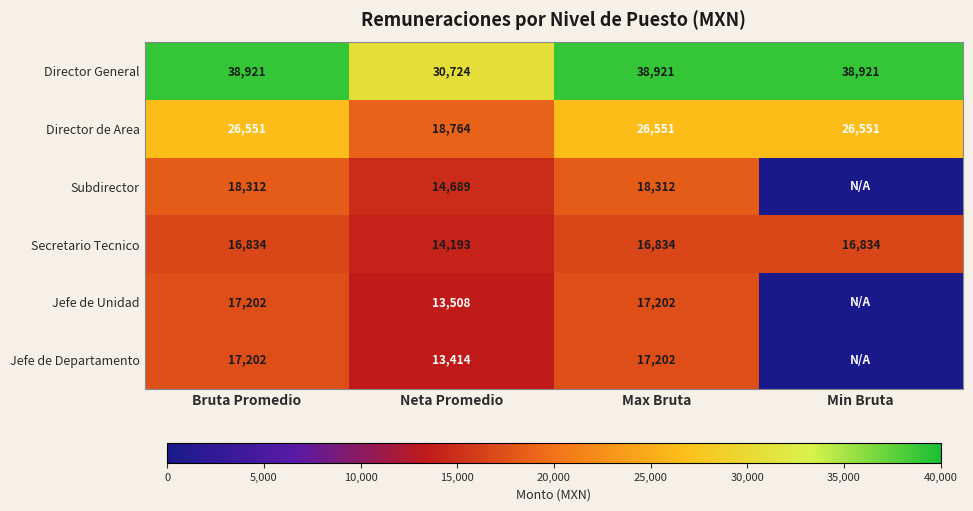

Is the value of Secretario Tecnico at Max Bruta greater than the value of Director General at Neta Promedio?

No